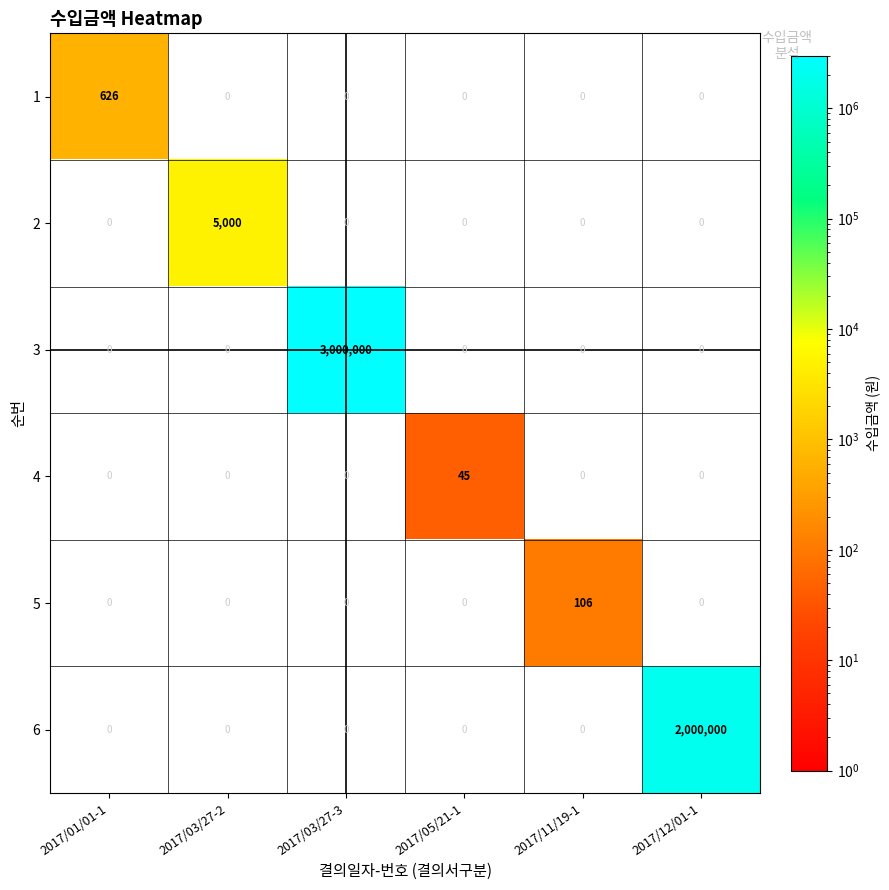

Which has a higher value, 2017/12/01-1 or 2017/01/01-1?

2017/01/01-1